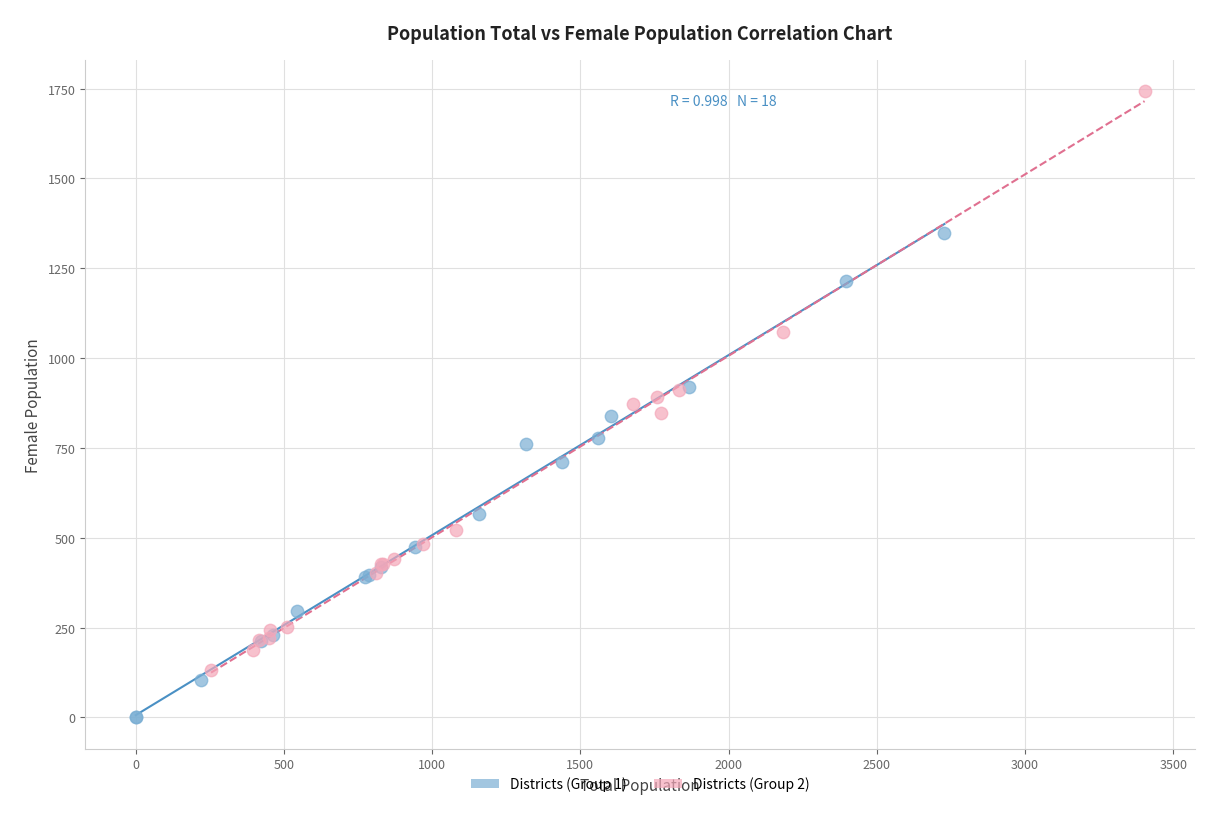

Which series reaches the minimum Y coordinate?

Districts (Group 1)